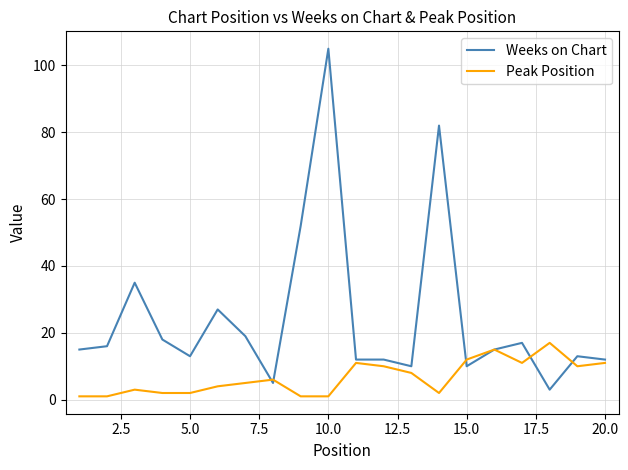

What is the greatest value displayed?

105